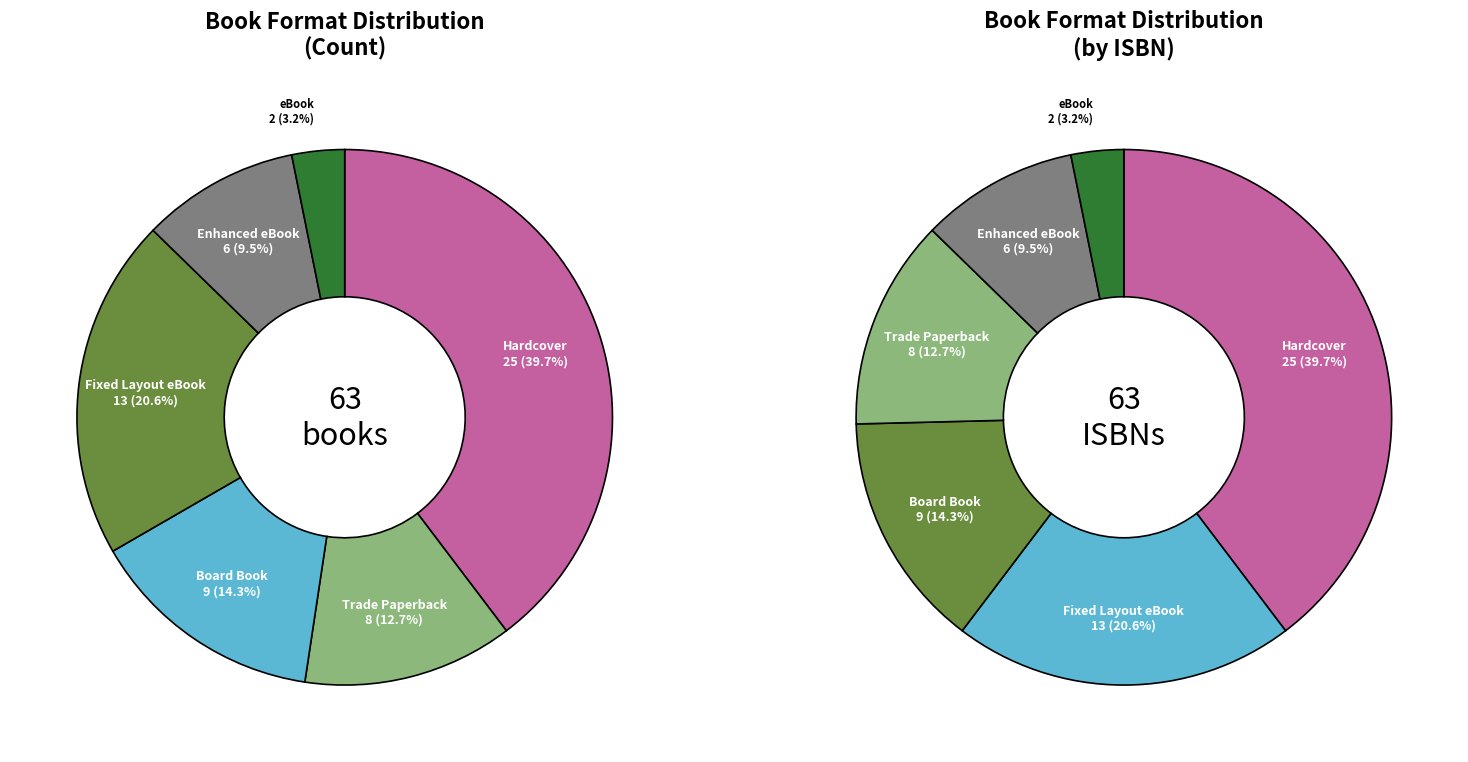

Which slice is the smallest?

eBook